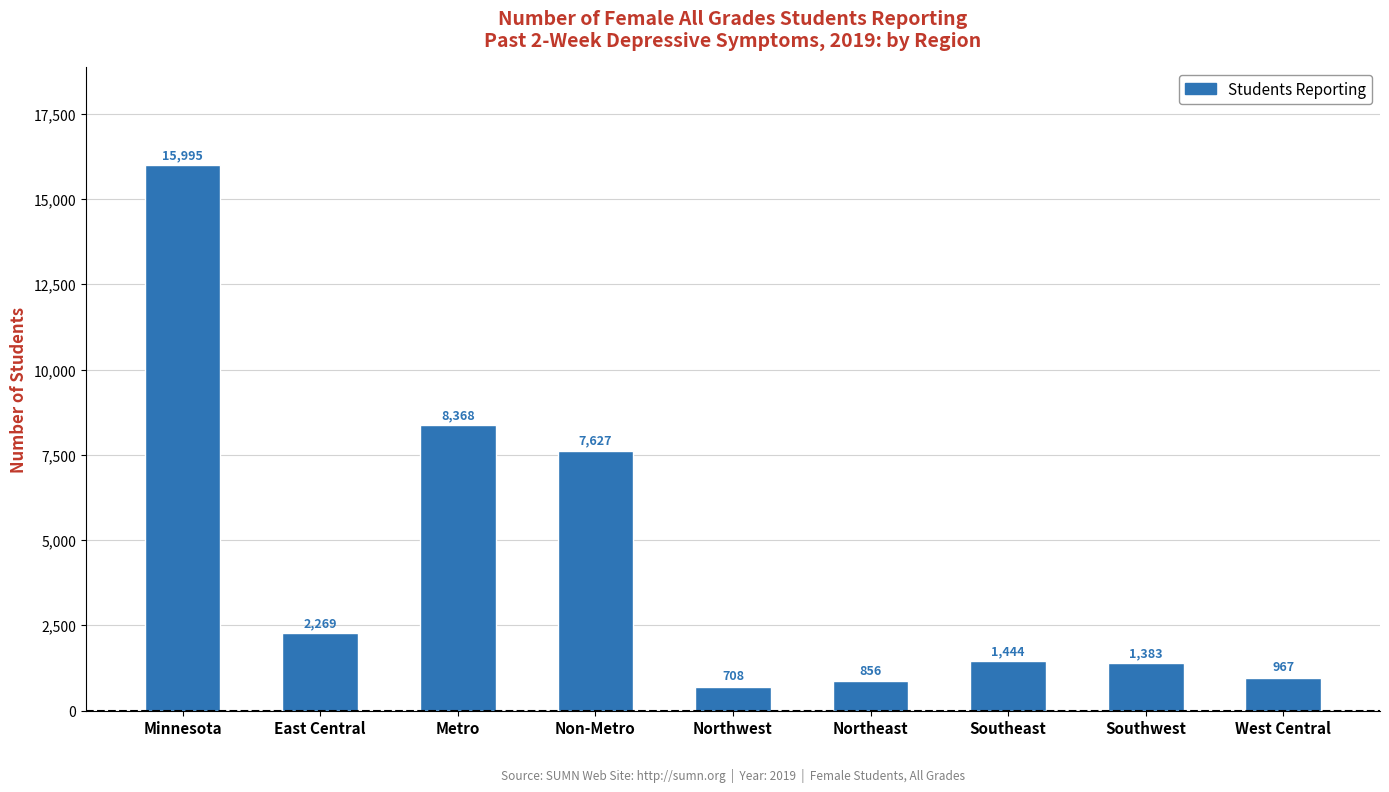

What is the sum of all values?

39617